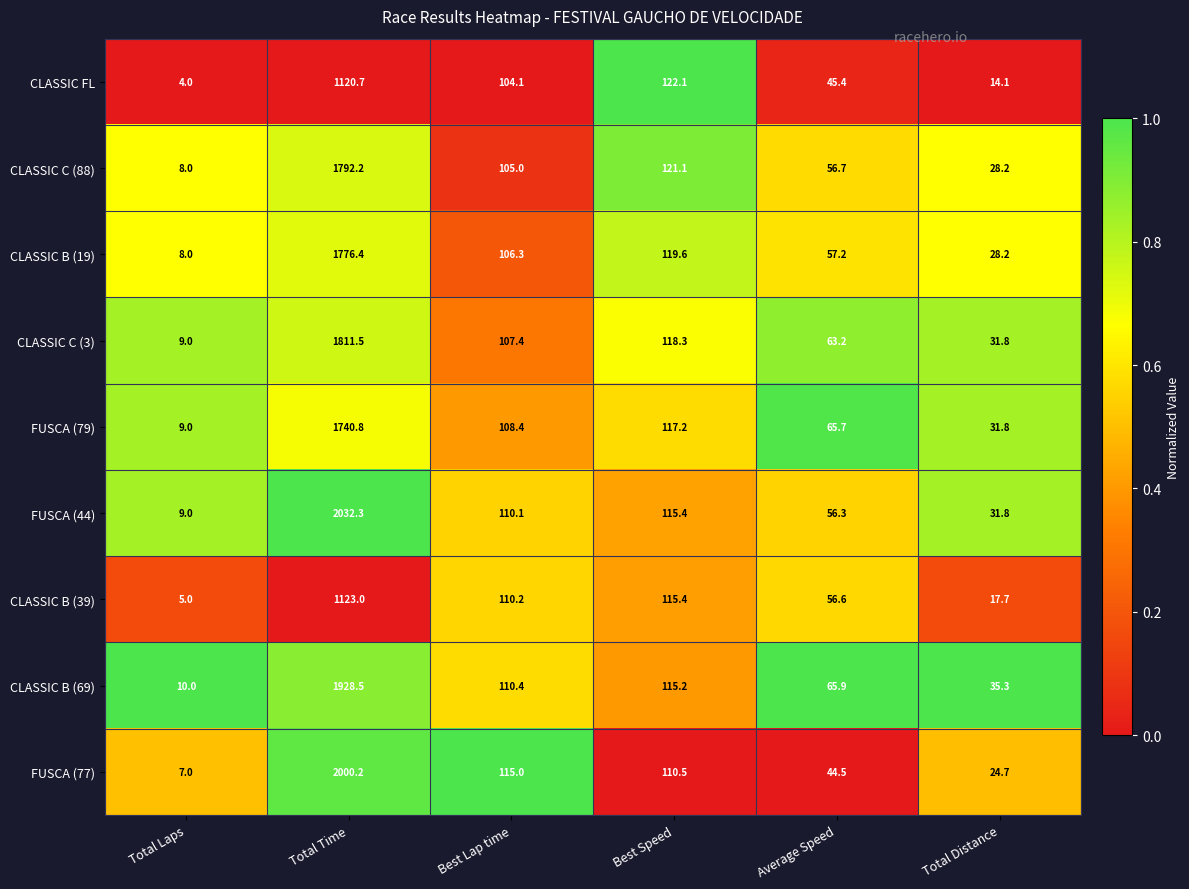

Which series has the largest total across all categories?

FUSCA (44)